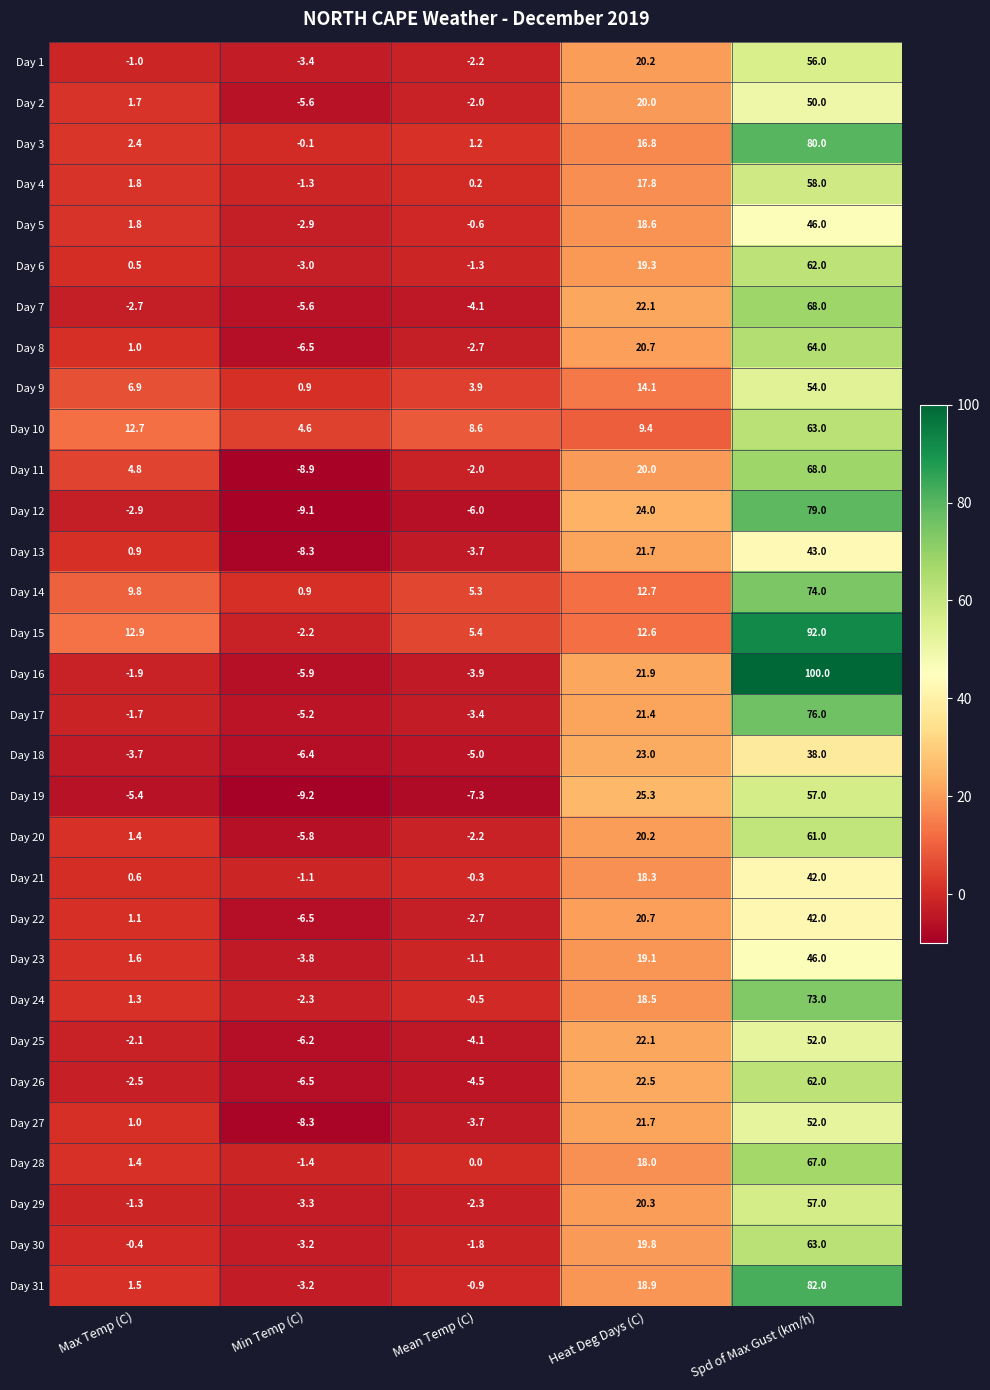

How many categories are shown in the chart?

5